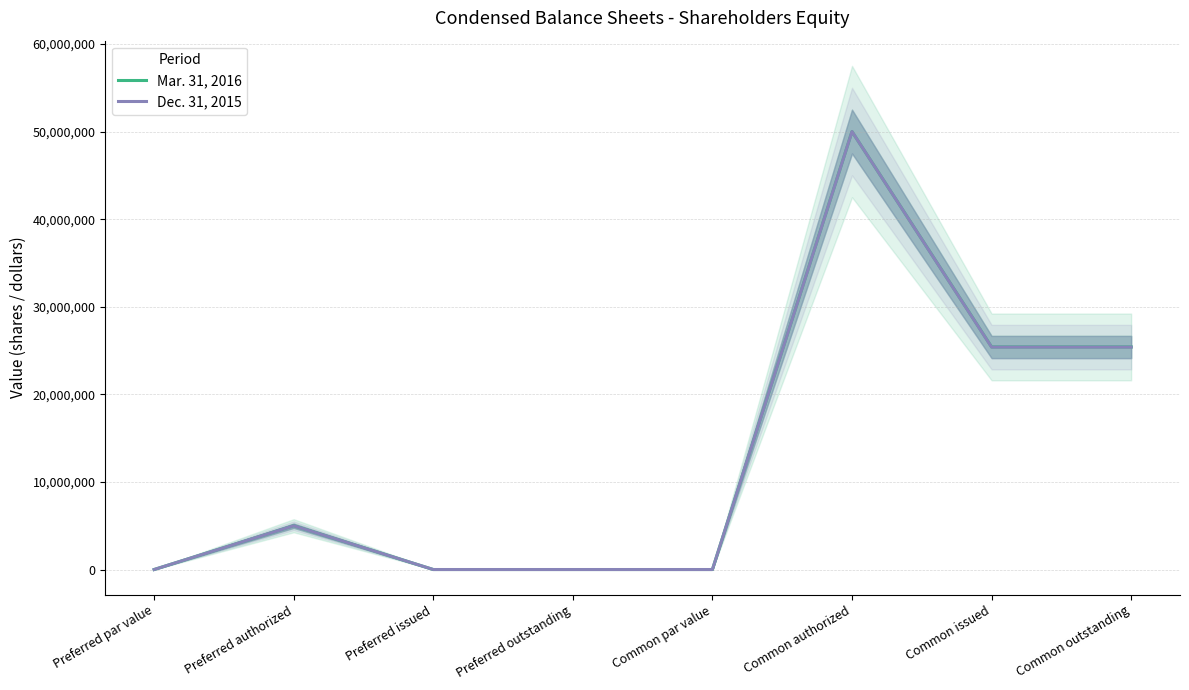

Is this an area chart (filled region under the line)?

No